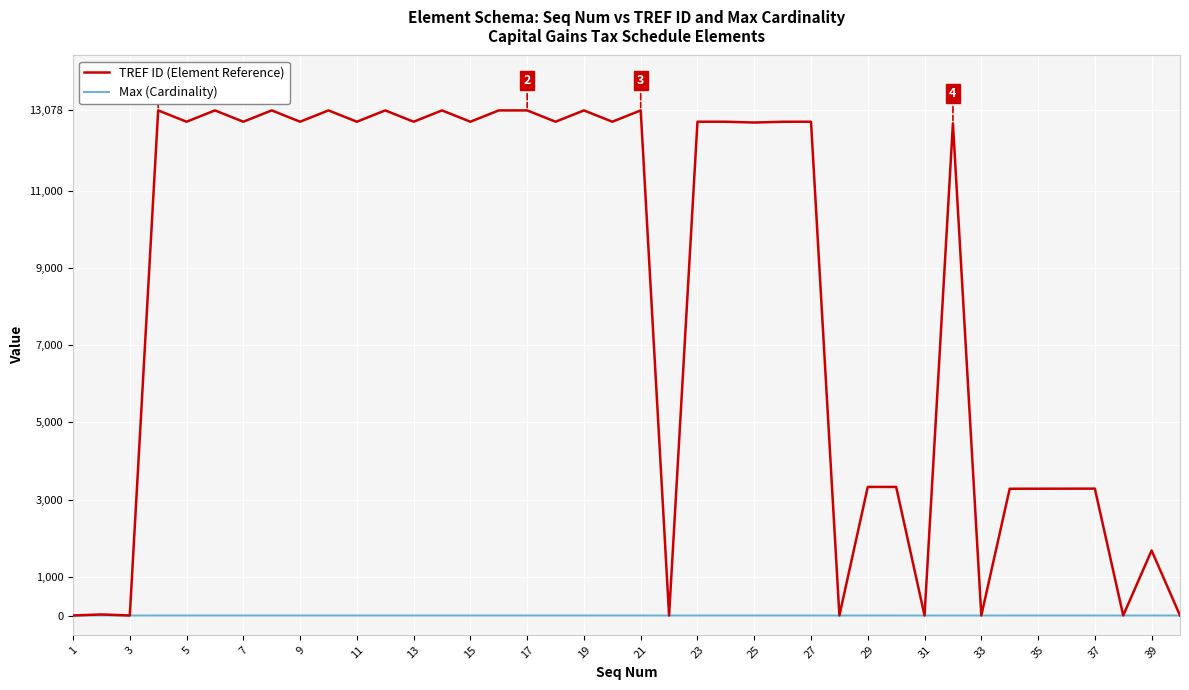

Which series has the largest range (max minus min)?

TREF ID (Element Reference)